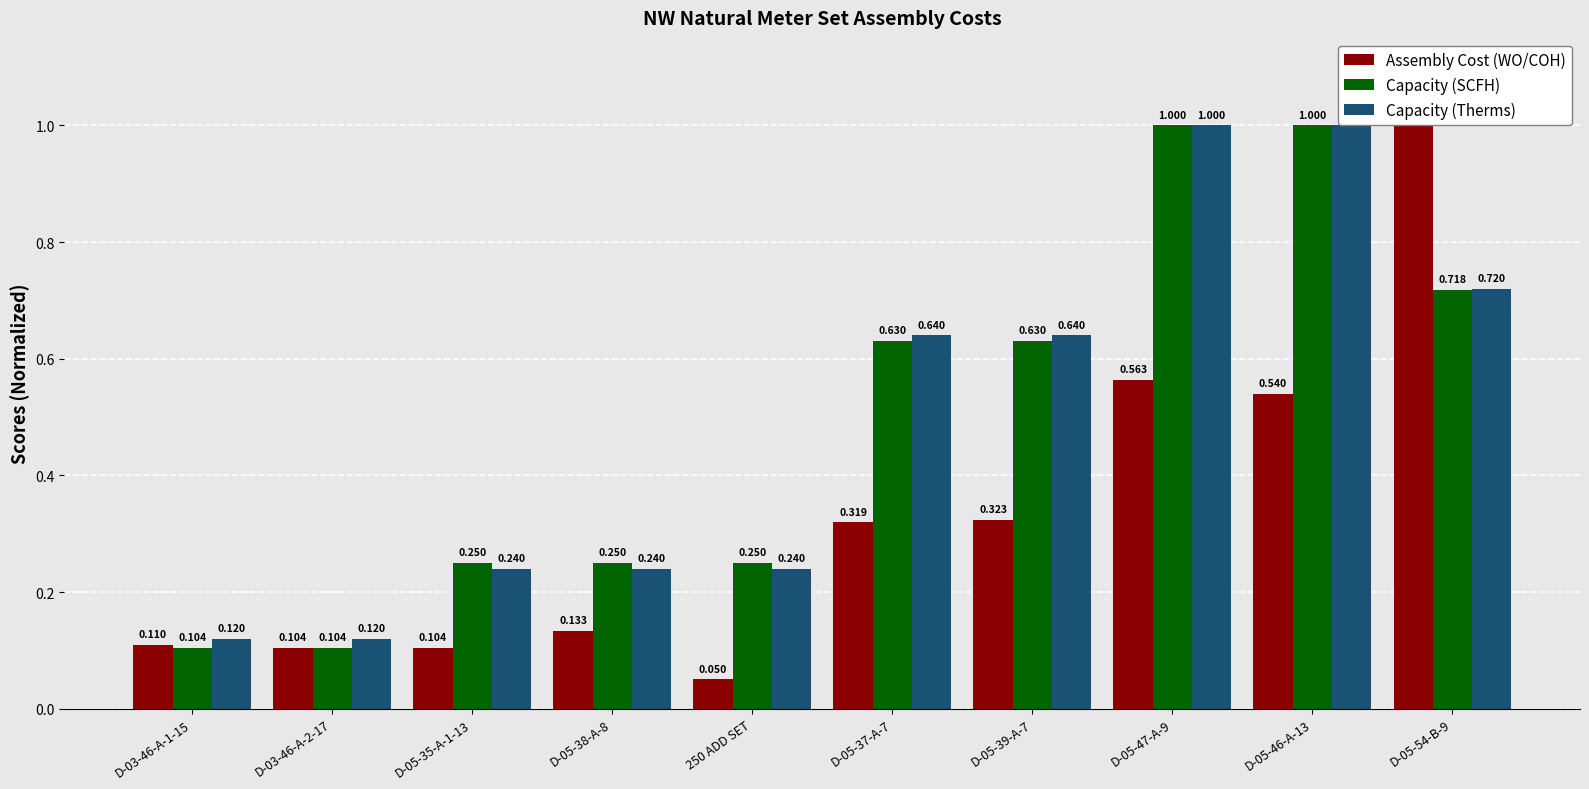

Which series has the largest total across all categories?

Capacity (Therms)